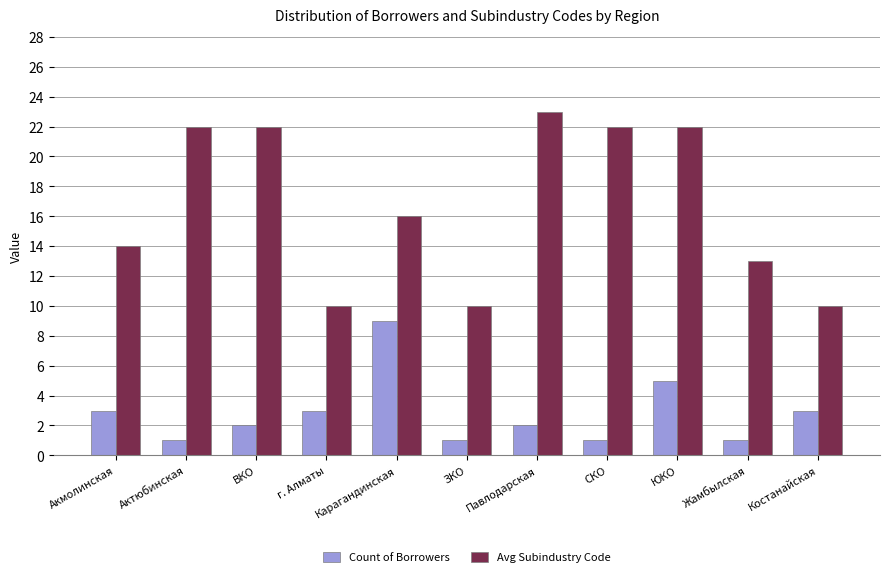

List the series in order of their overall mean, highest first.

Avg Subindustry Code, Count of Borrowers